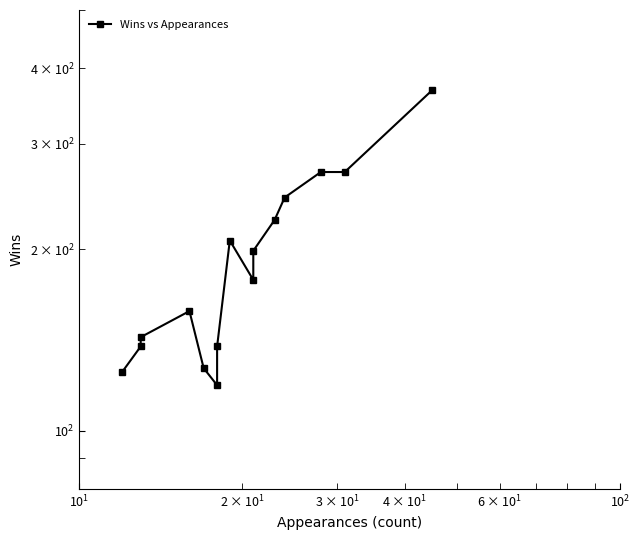

What is the maximum value shown in the chart?

368